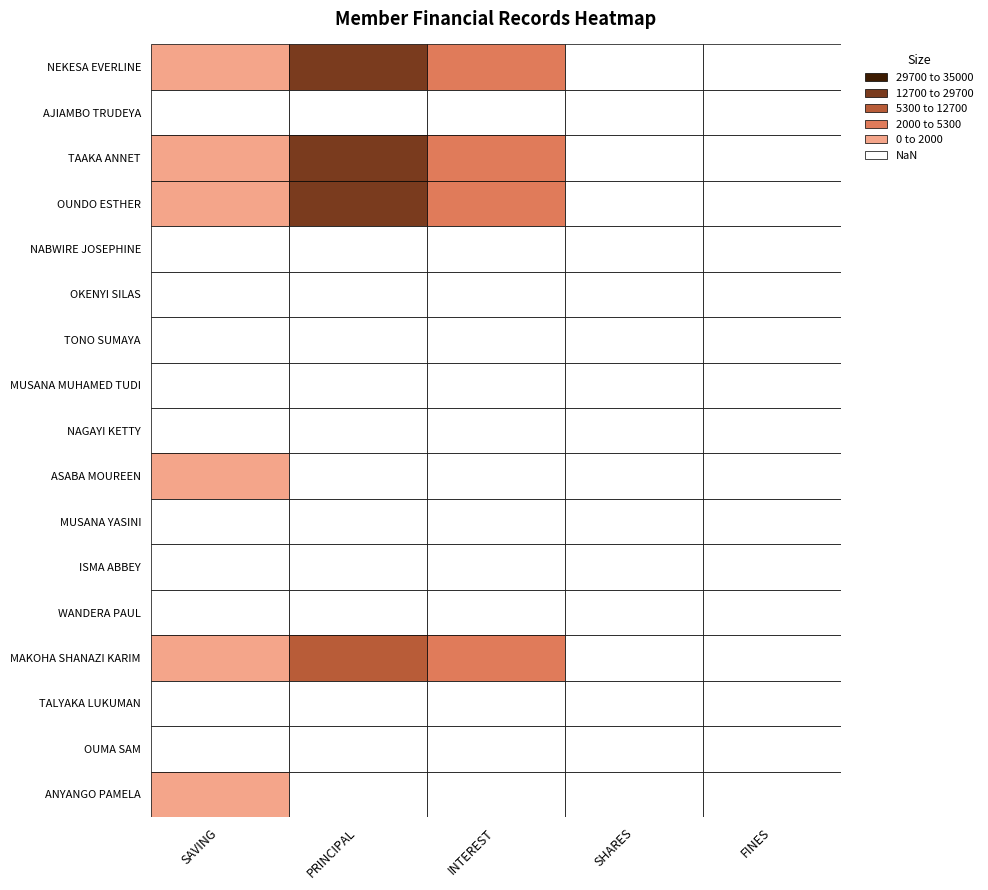

Which category has the lowest value across all series?

SHARES